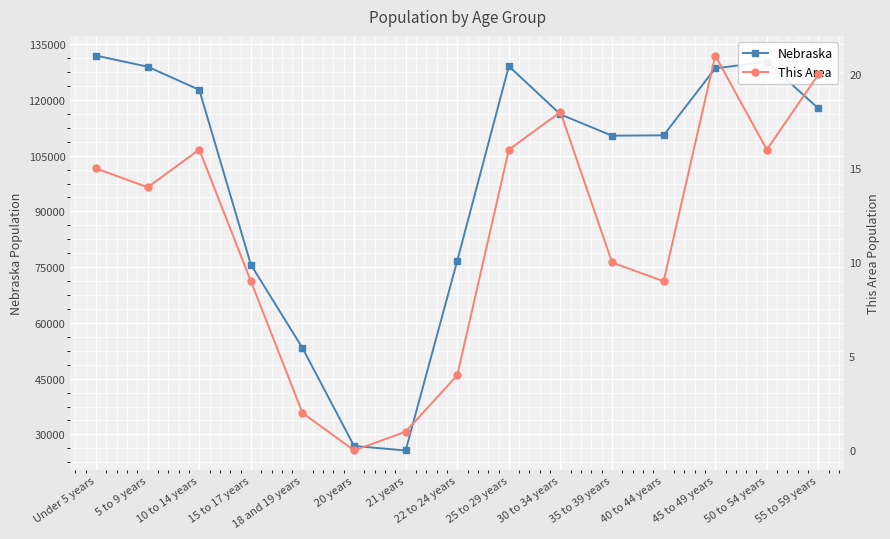

True or false: This Area has a value of 16 at 10 to 14 years.

True